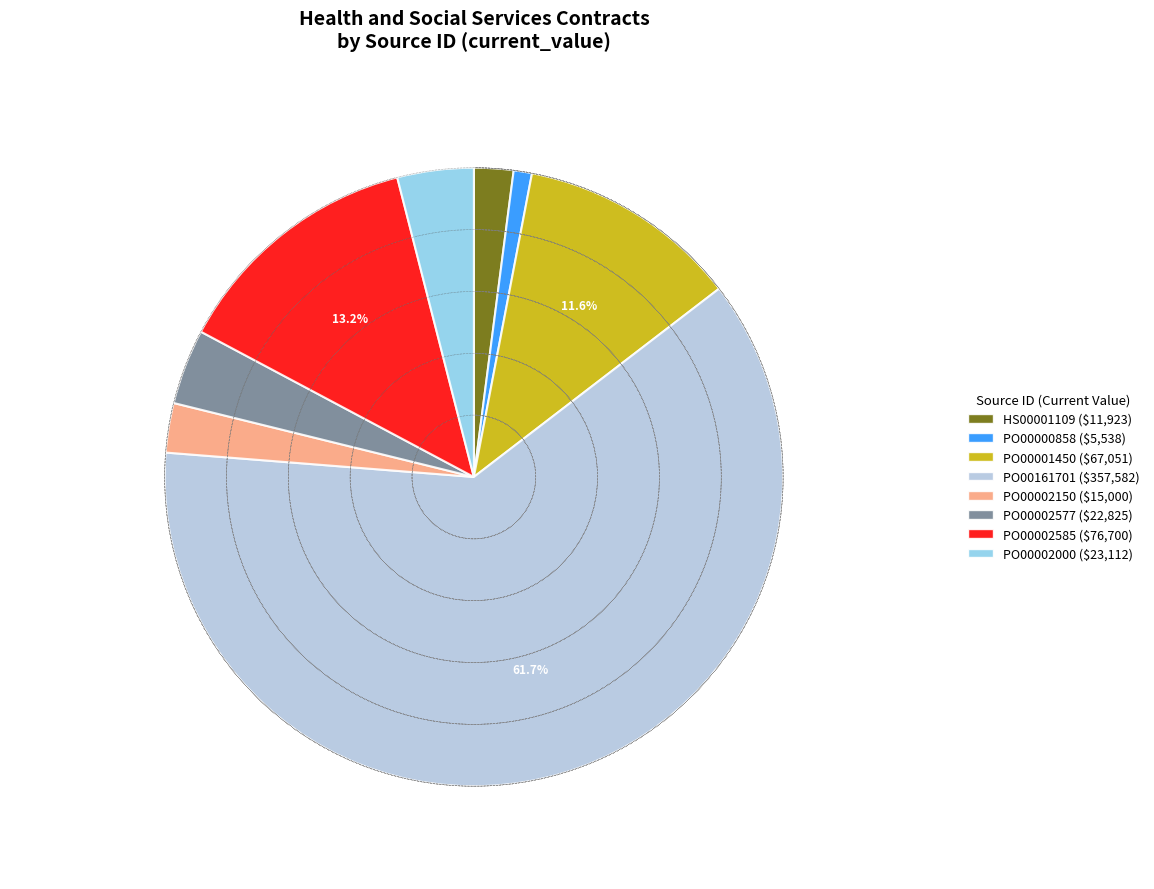

To the nearest percent, what is the difference between the HS00001109 and PO00002000 slice percentages?

2%